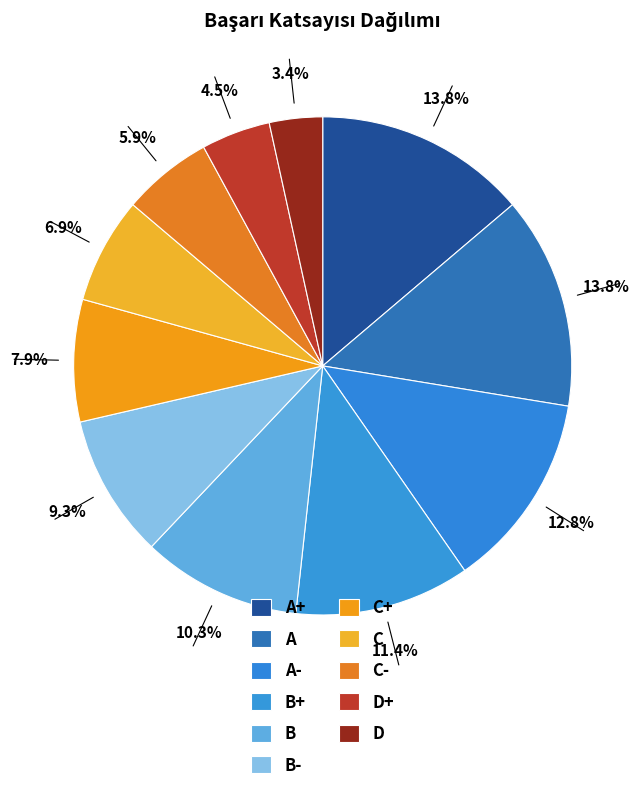

How many segments does this pie chart have?

11